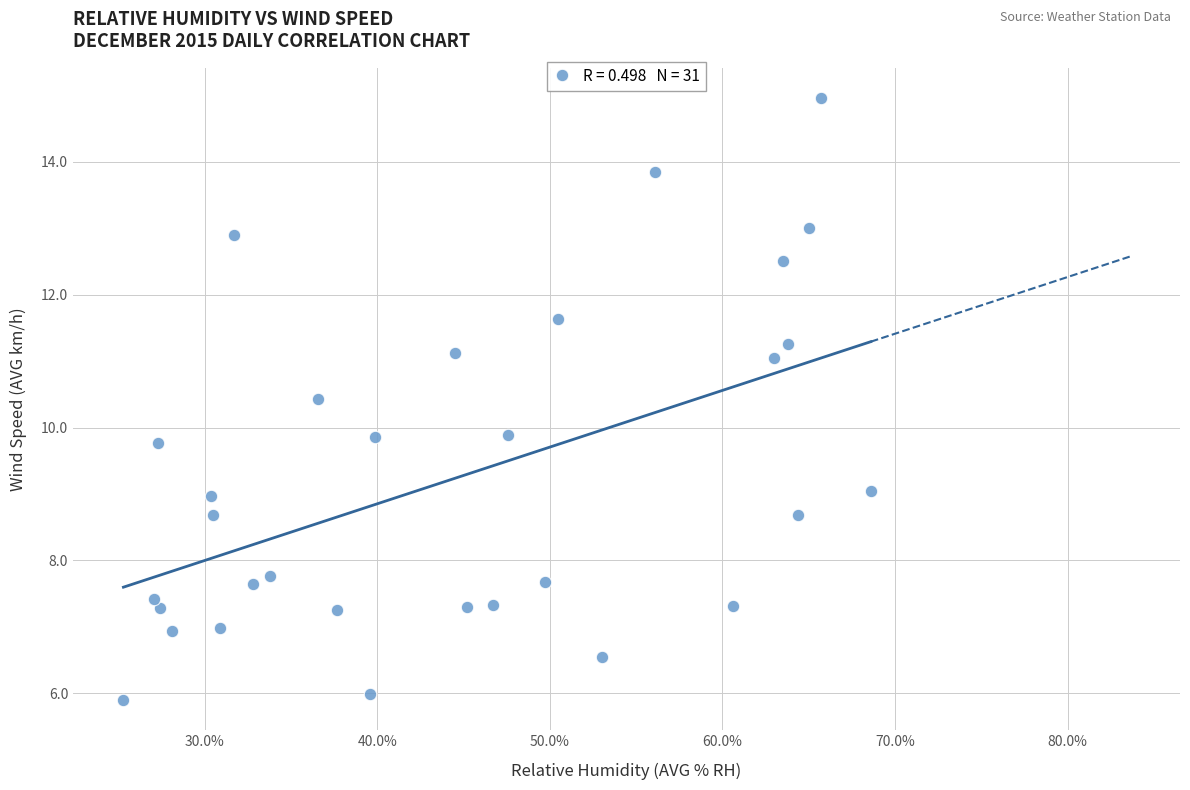

What is the range of X values (max minus min)?

43.3